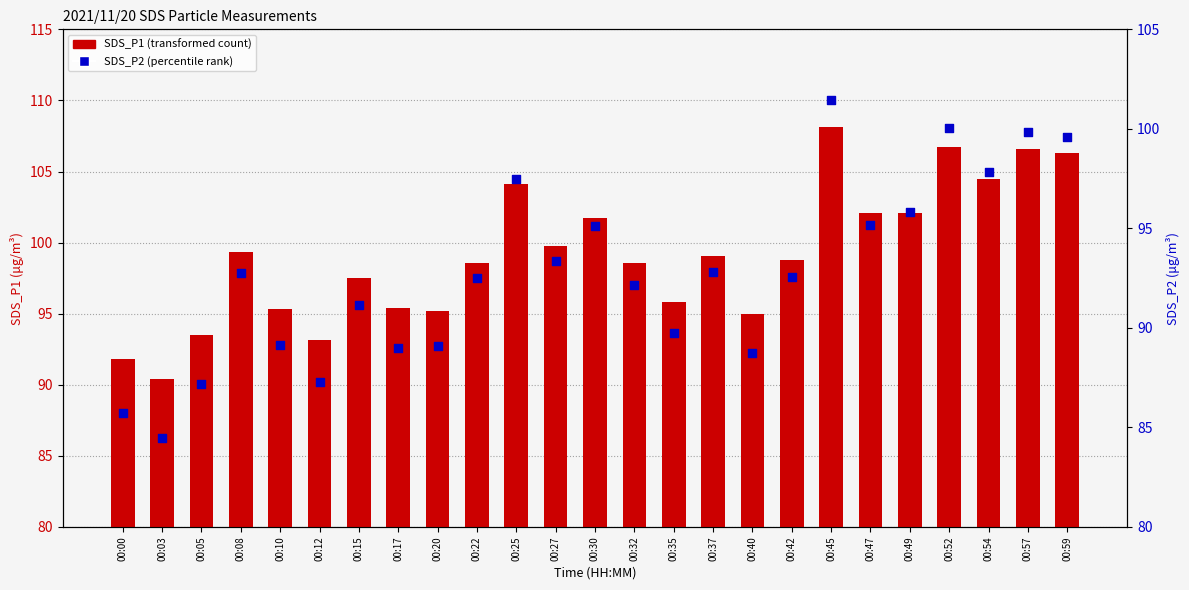

Is the value of SDS_P2 at 00:49 greater than the value of SDS_P1 at 00:12?

Yes